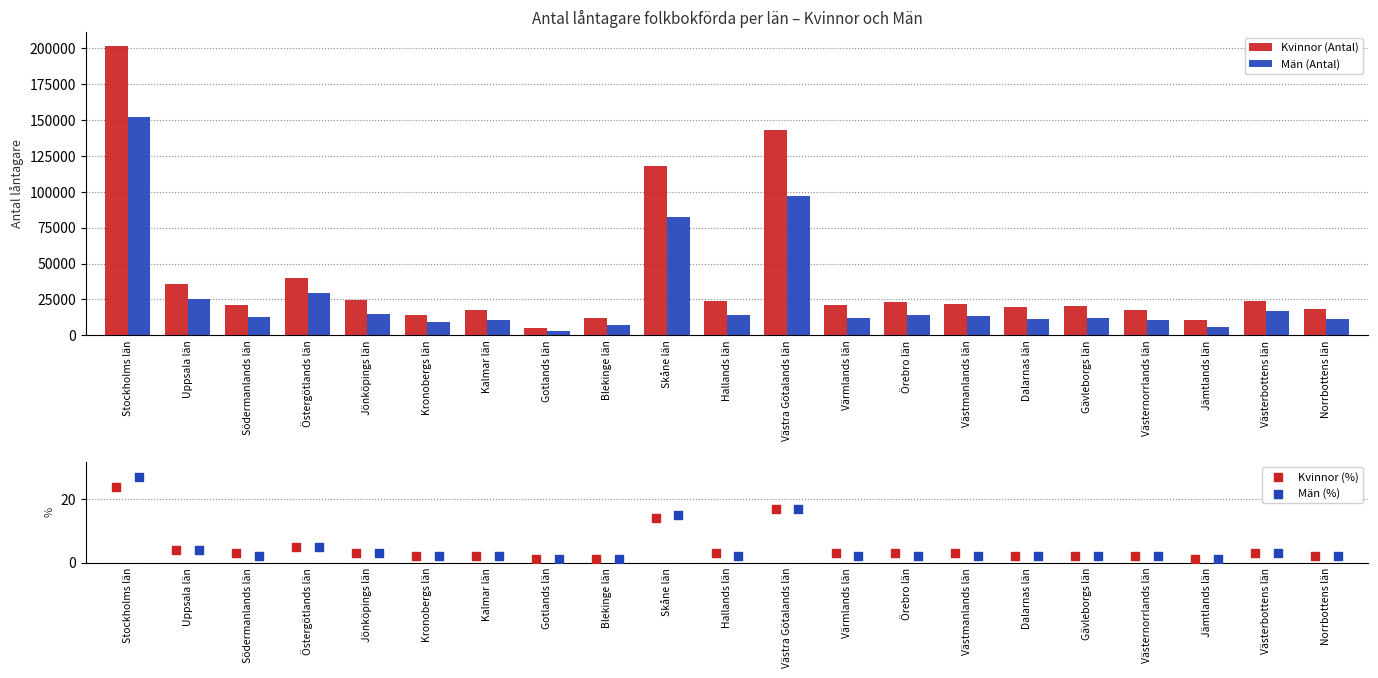

Which series has the largest total across all categories?

Kvinnor (Antal)